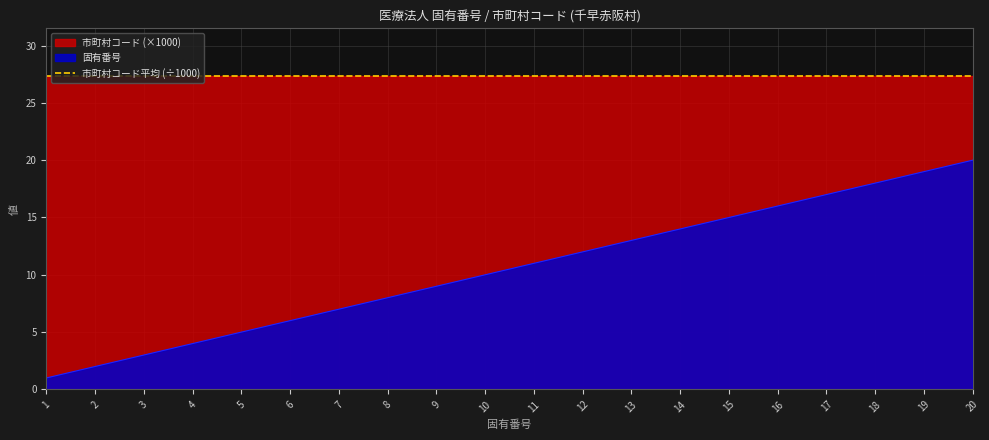

Reading left to right, extract all data points from this chart.

1=1	2=2	3=3	4=4	5=5	6=6	7=7	8=8	9=9	10=10	11=11	12=12	13=13	14=14	15=15	16=16	17=17	18=18	19=19	20=20